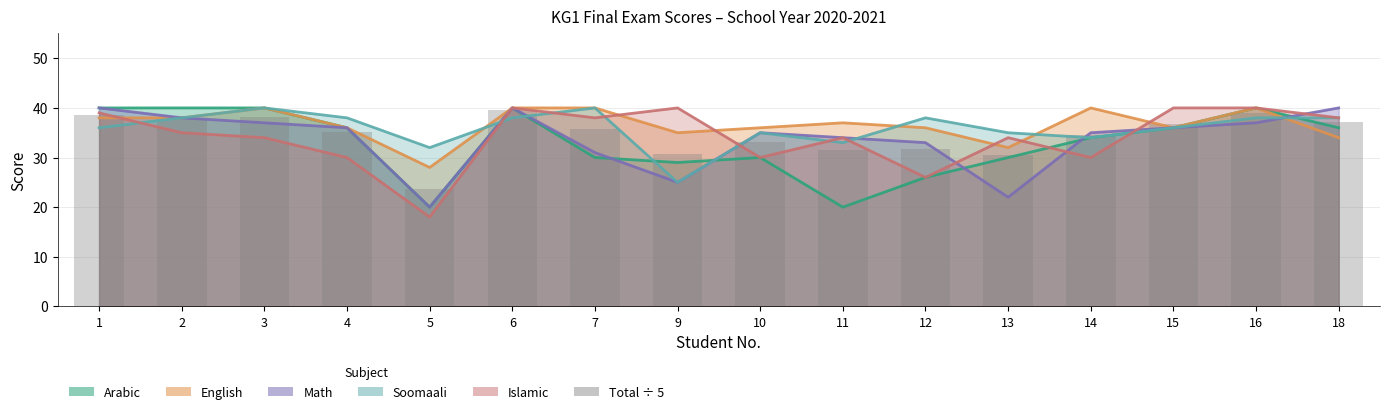

At which label does the data first exceed 35?

1